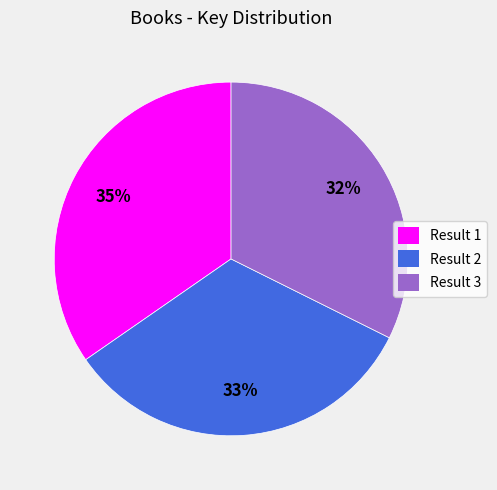

Is the sum of Result 3 and Result 2 greater than half?

Yes